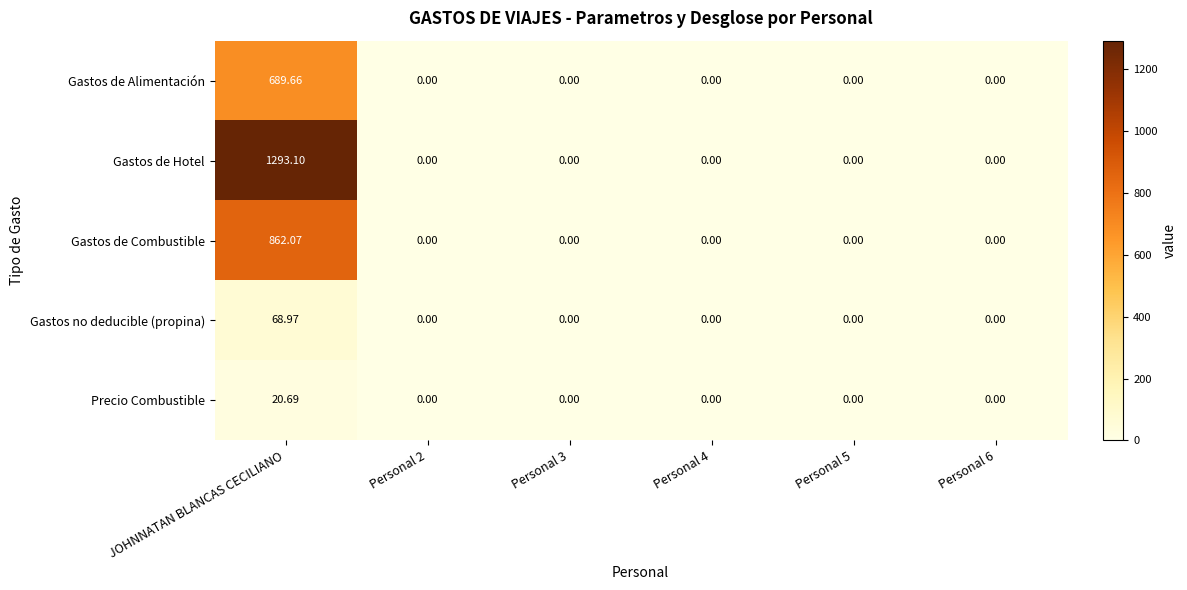

Which series has the largest total across all categories?

Gastos de Hotel